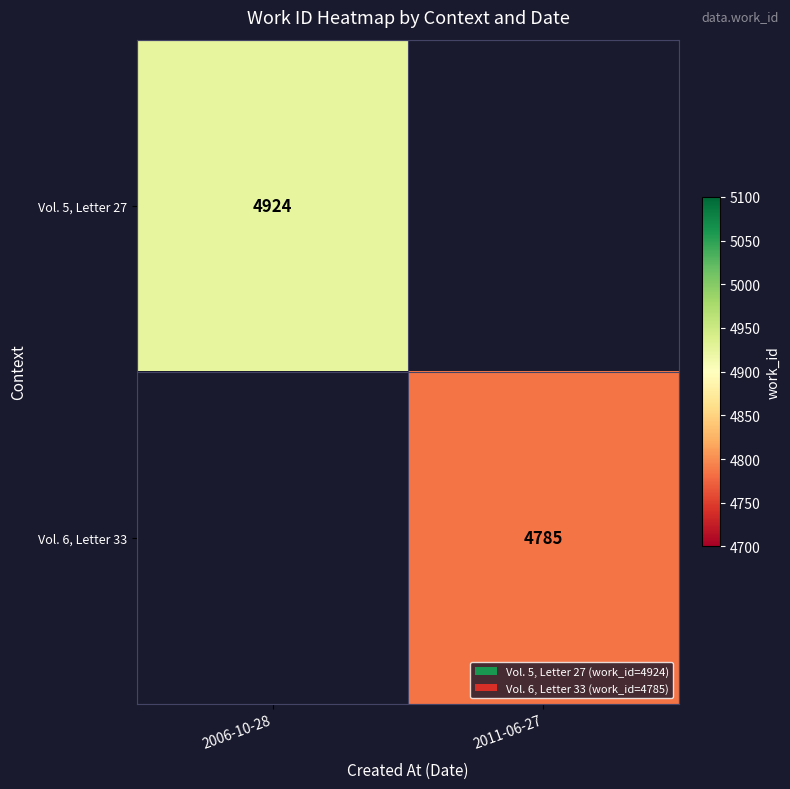

Is the value of Vol. 6, Letter 33 at 2011-06-27 greater than the value of Vol. 5, Letter 27 at 2006-10-28?

No